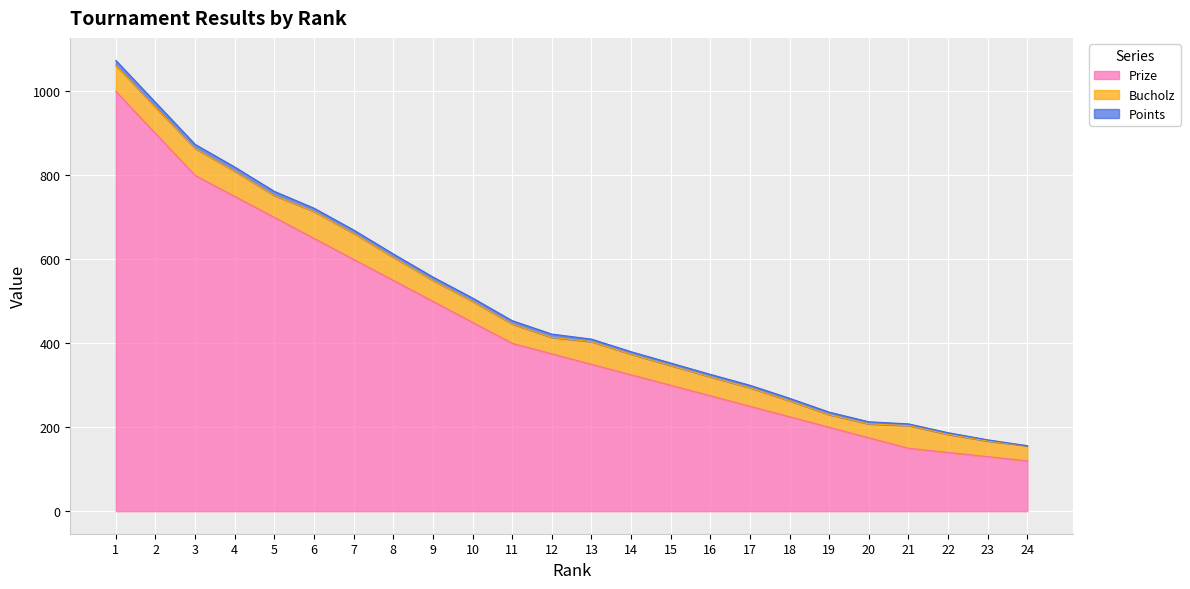

What is the value of the Points point at the 15th from the left?

6